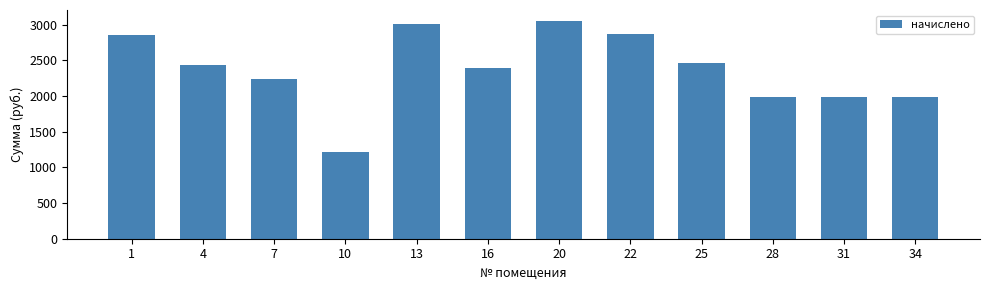

At which category does the chart reach its minimum across all series?

10